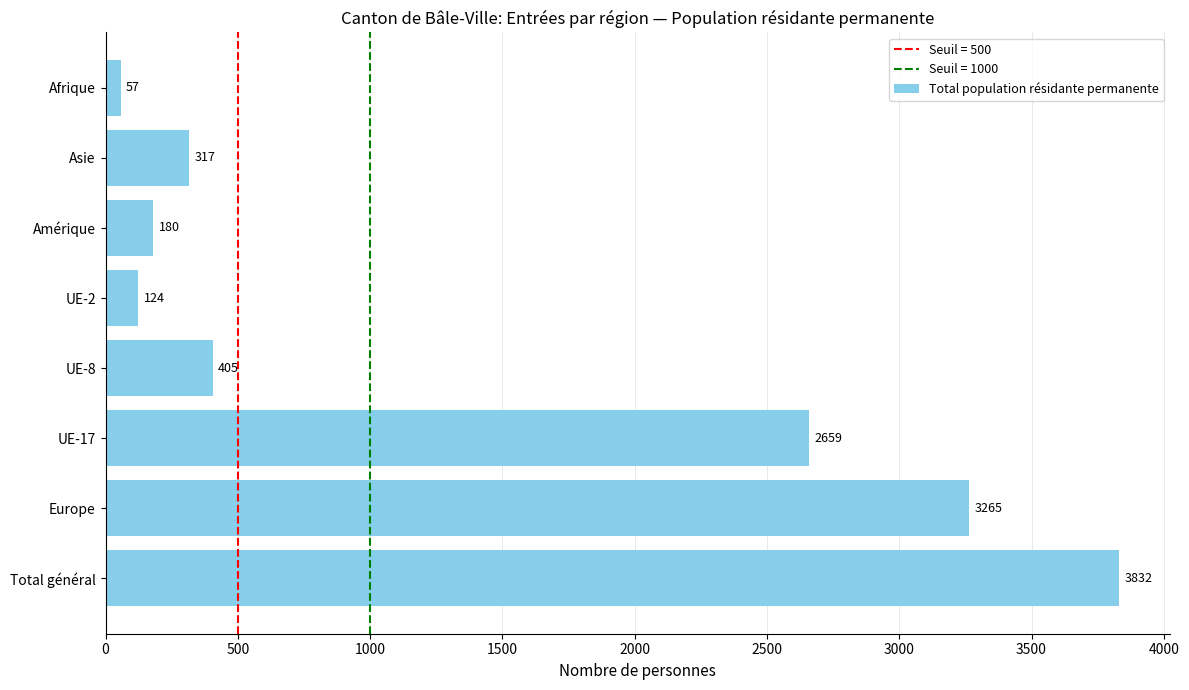

True or false: the data shows 5338 at Total général.

False